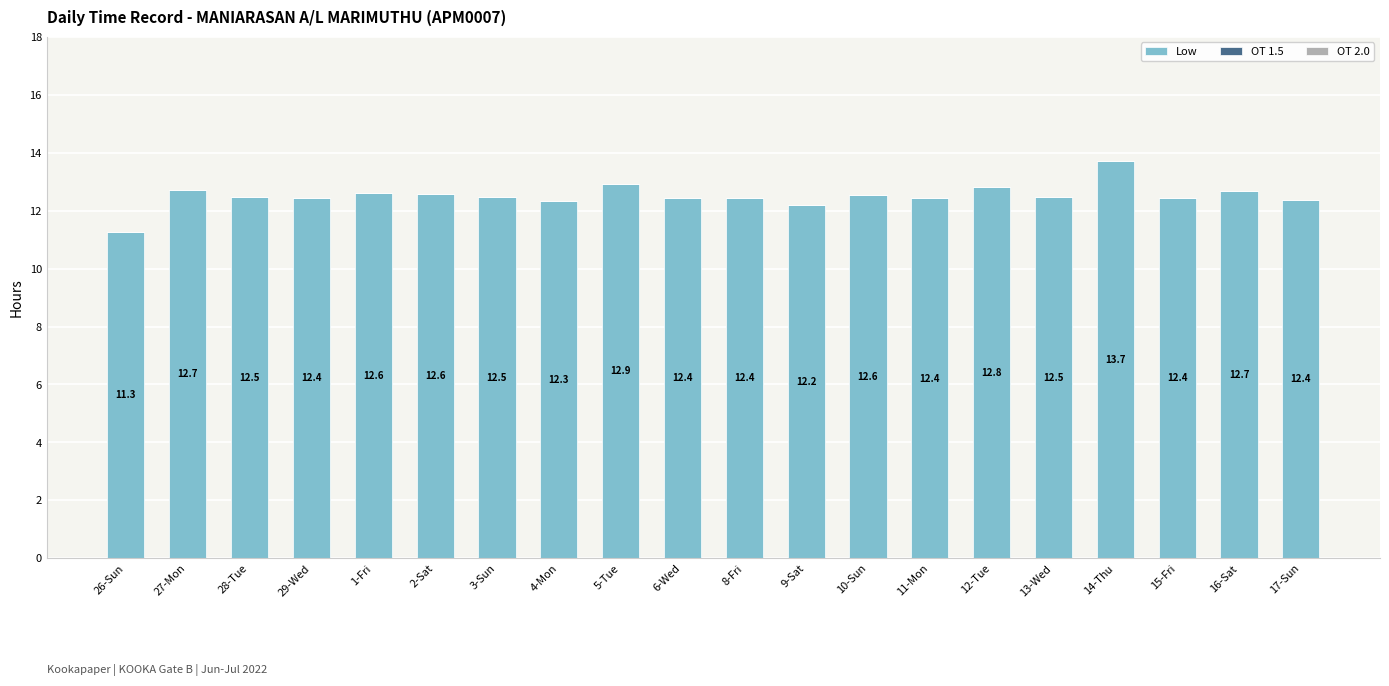

How many distinct data groups are displayed?

1